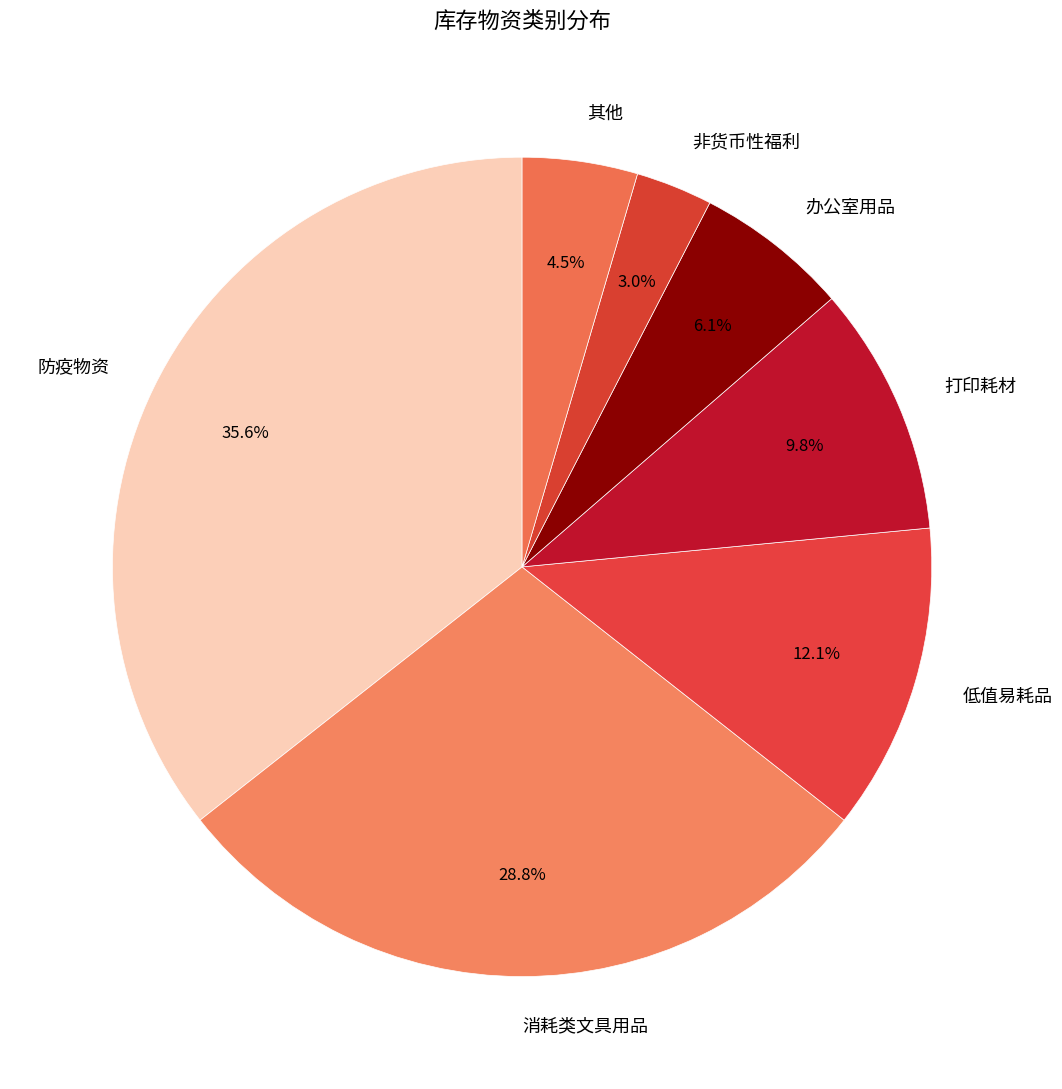

What is the ratio of the value at 打印耗材 to the value at 防疫物资?

0.3